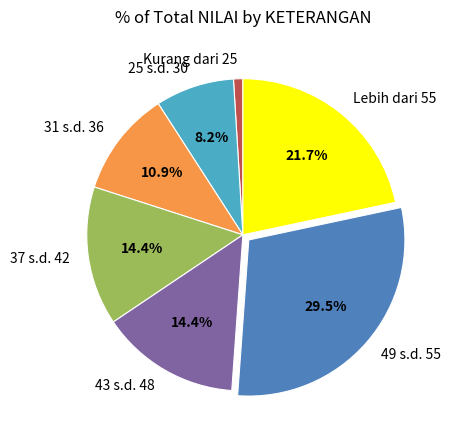

To the nearest percent, what is the difference between the Kurang dari 25 and 43 s.d. 48 slice percentages?

13%